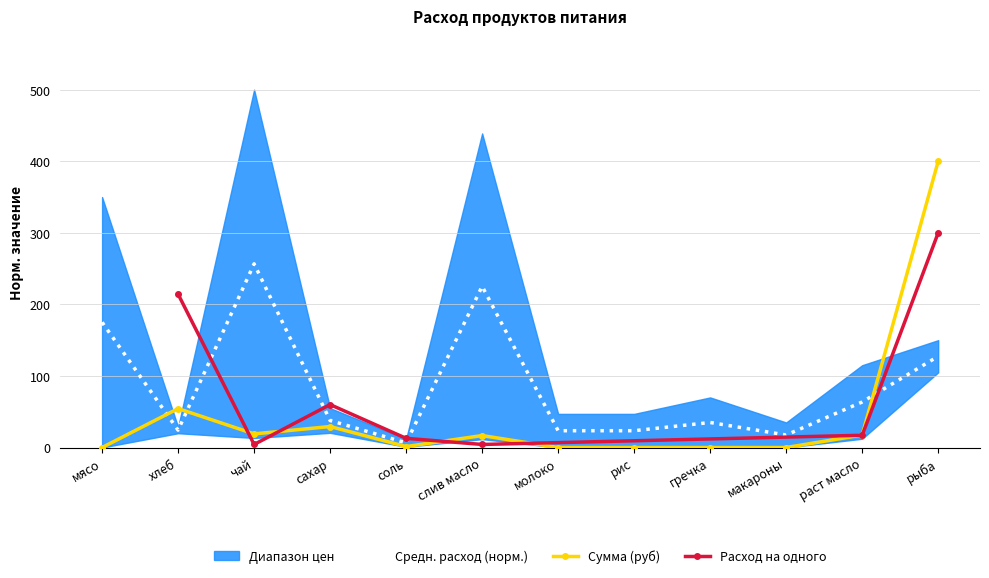

What is the maximum value for Цена?

256.7